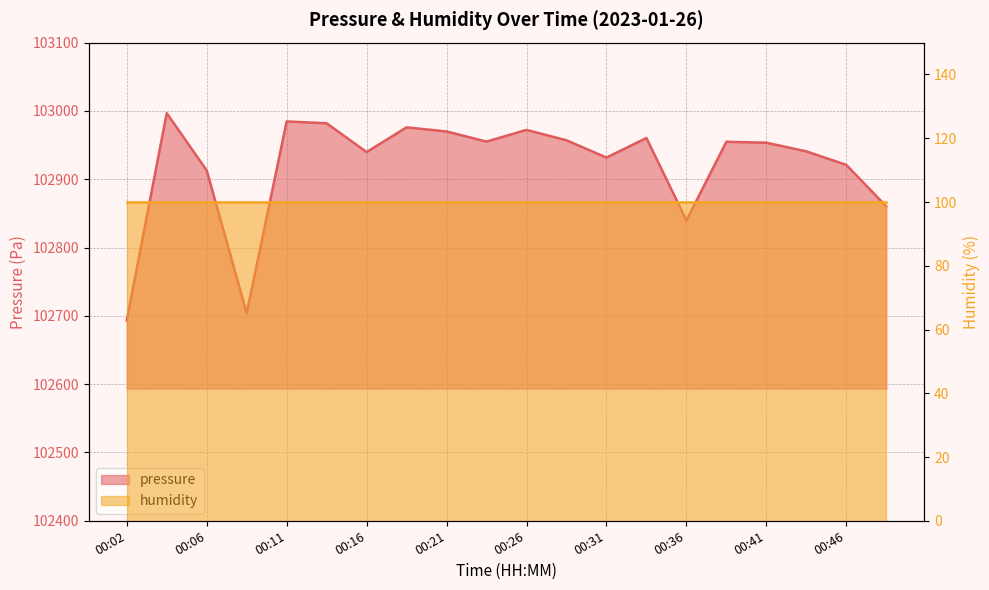

What is the greatest value displayed?

102996.7